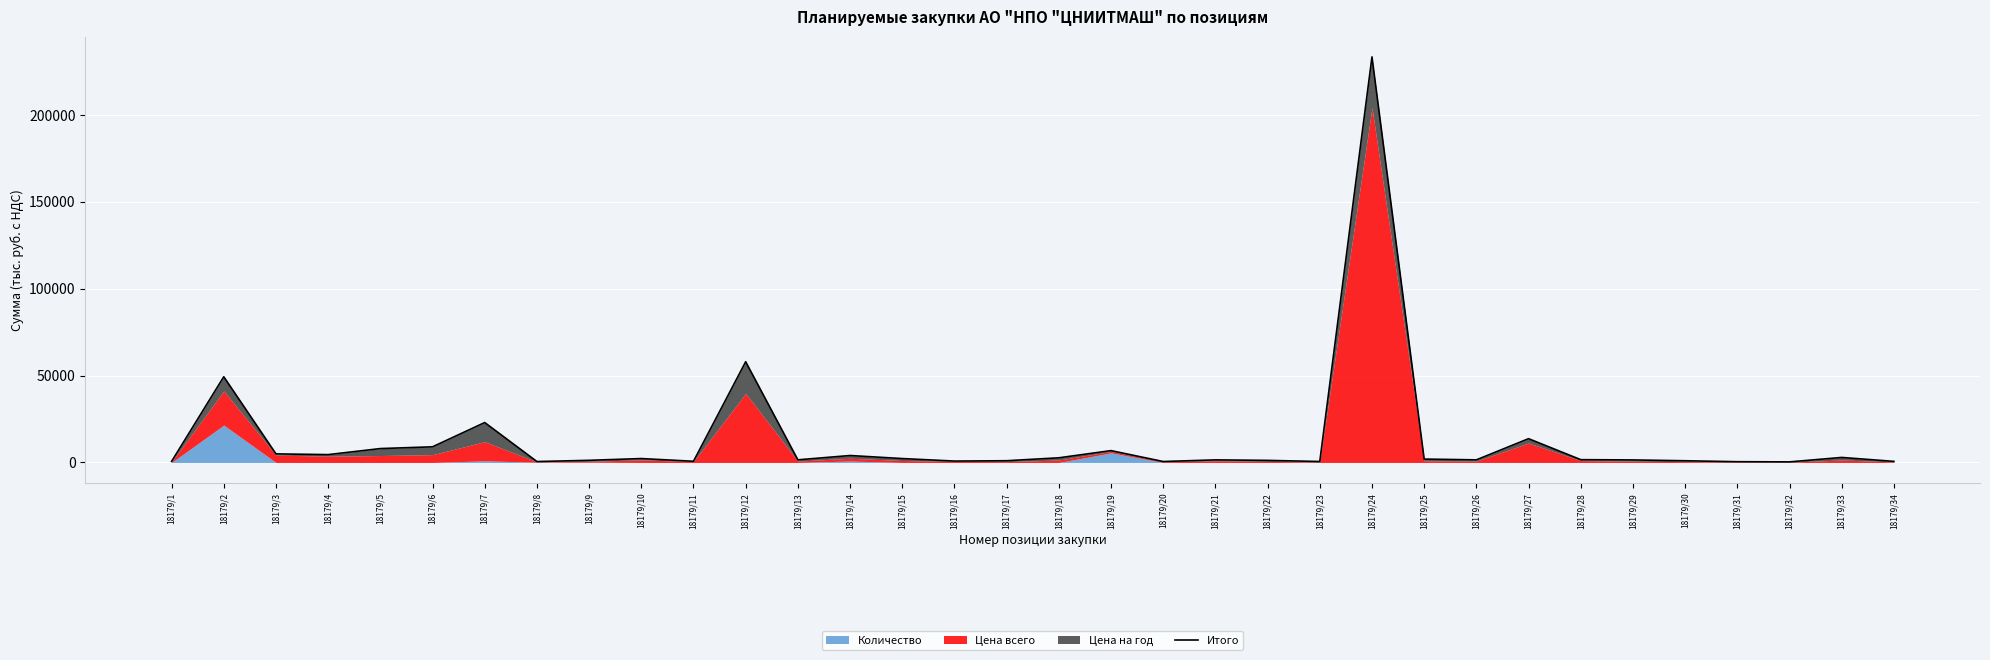

Where does the data first go above 1612?

18179/2